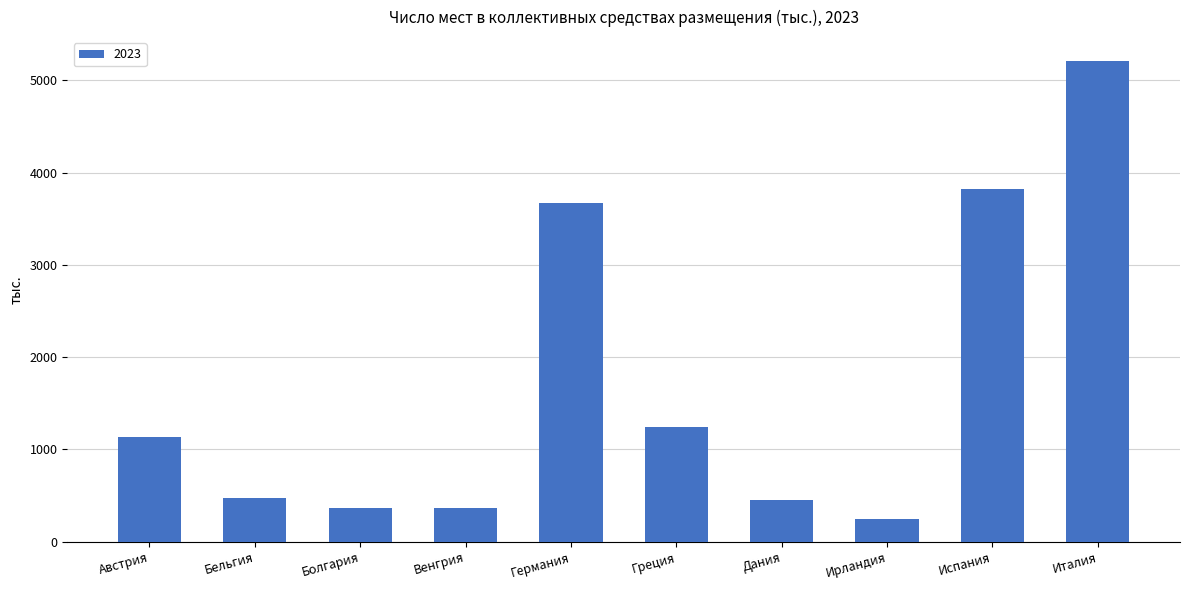

How many distinct data groups are displayed?

1